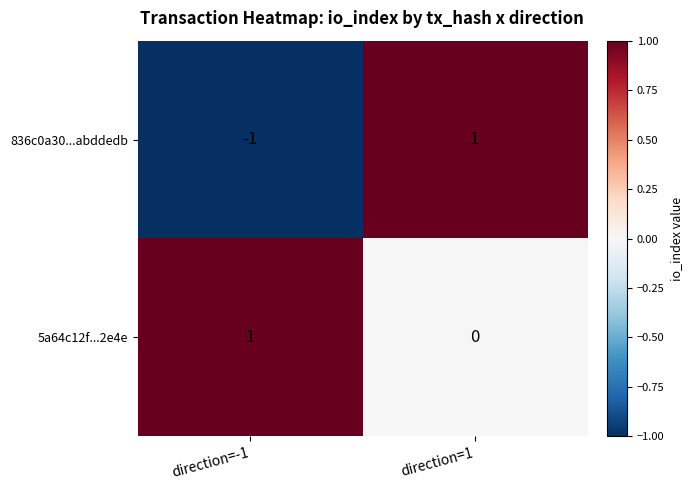

Which series has the widest spread of values?

836c0a30...abddedb